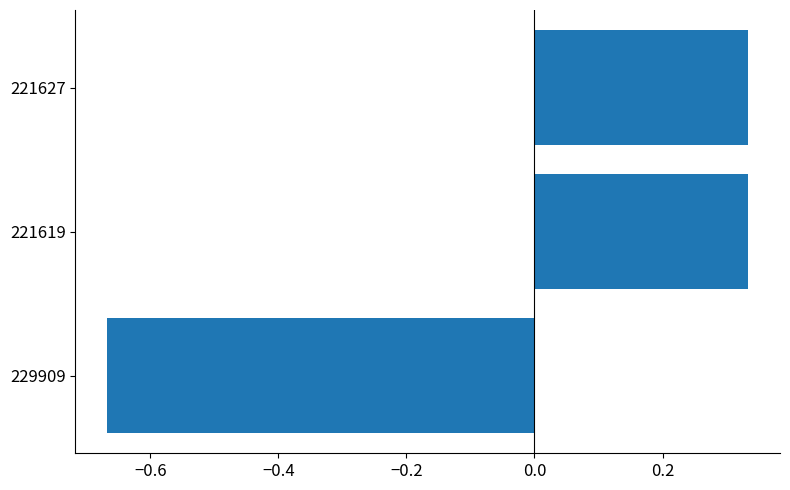

Which label corresponds to the smallest value in the chart?

229909